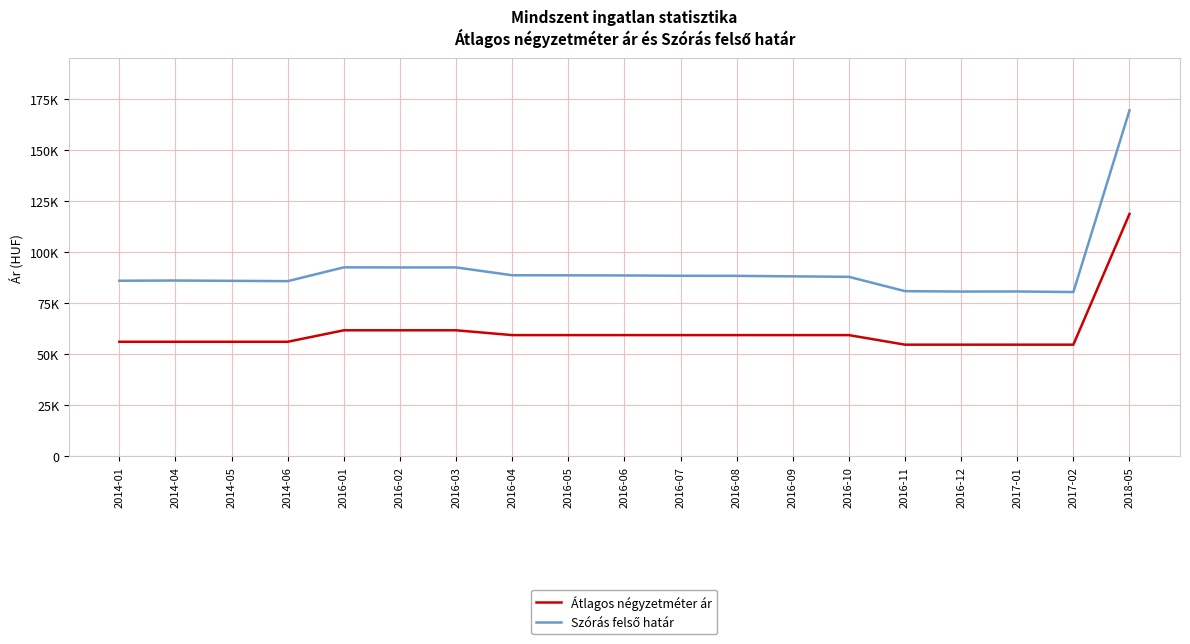

Is this an area chart (filled region under the line)?

No